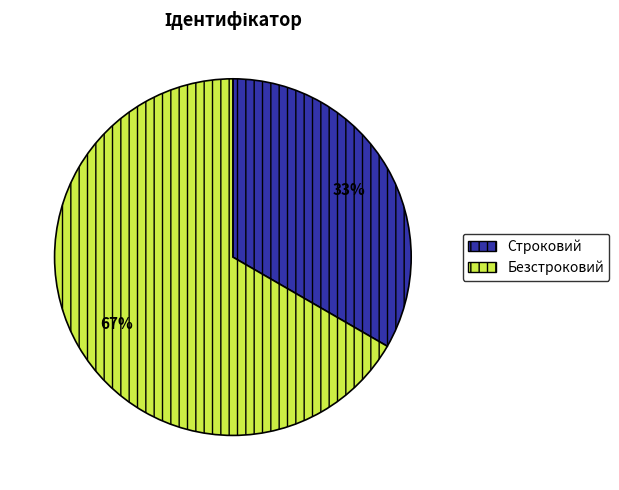

To the nearest percent, what is the average slice percentage?

50%